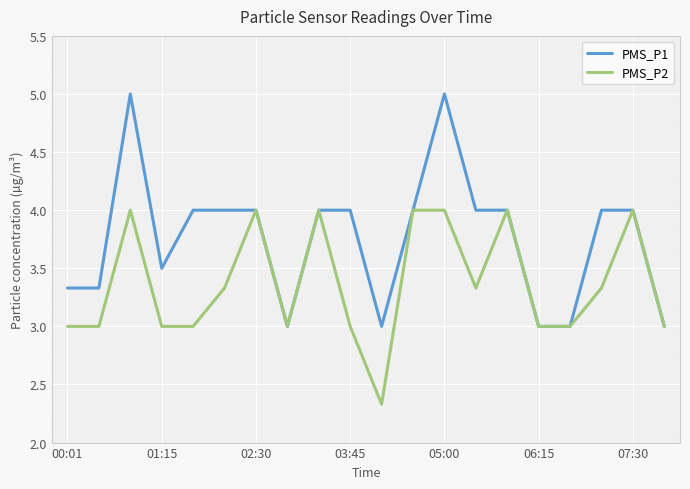

List the series in order of their overall mean, highest first.

PMS_P1, PMS_P2